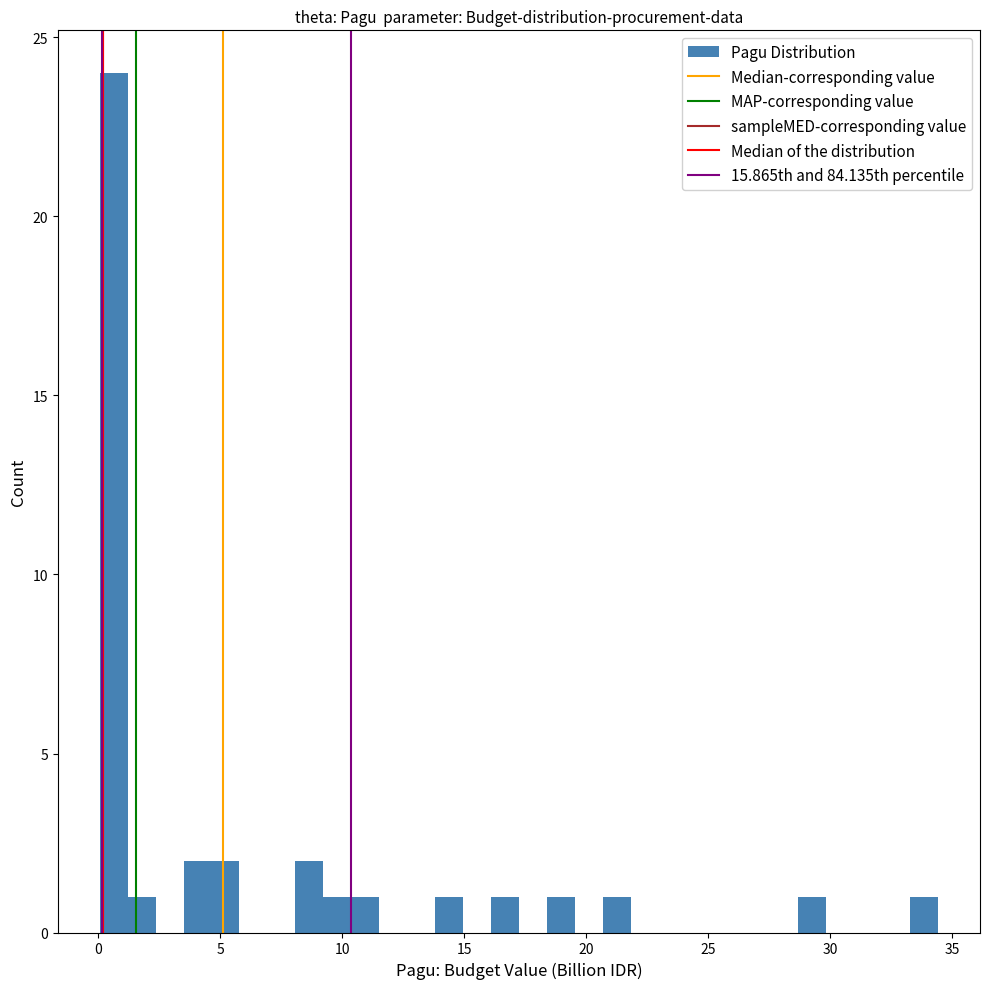

Read against the x-axis, roughly where is the centre of the tallest bar?

0.5